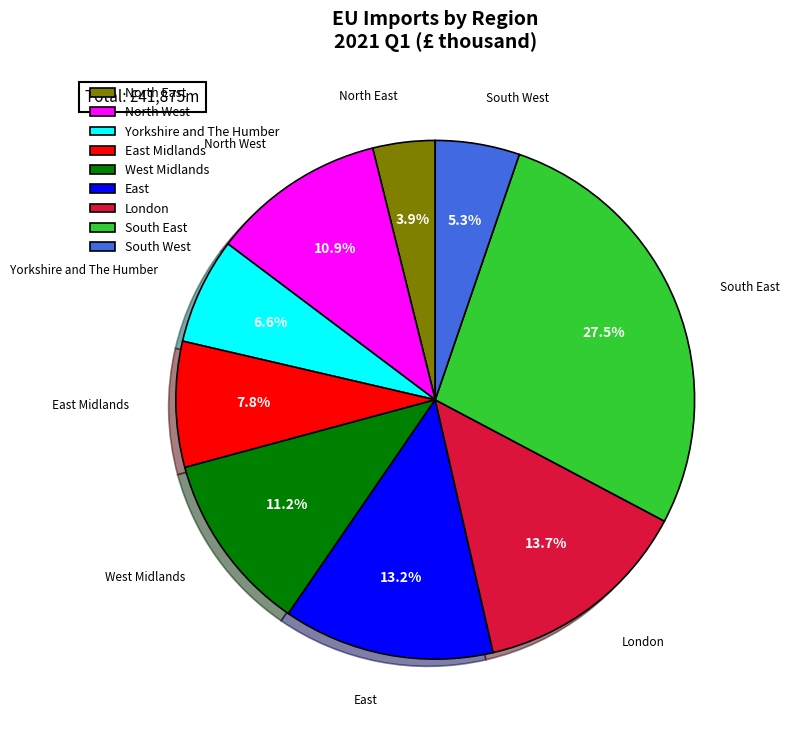

To the nearest percent, what portion does North West represent?

11%